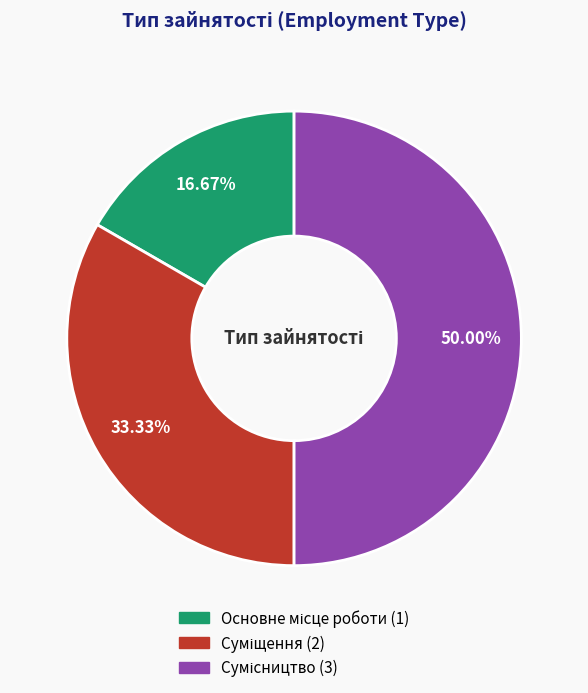

To the nearest percent, what is the average slice percentage?

33%